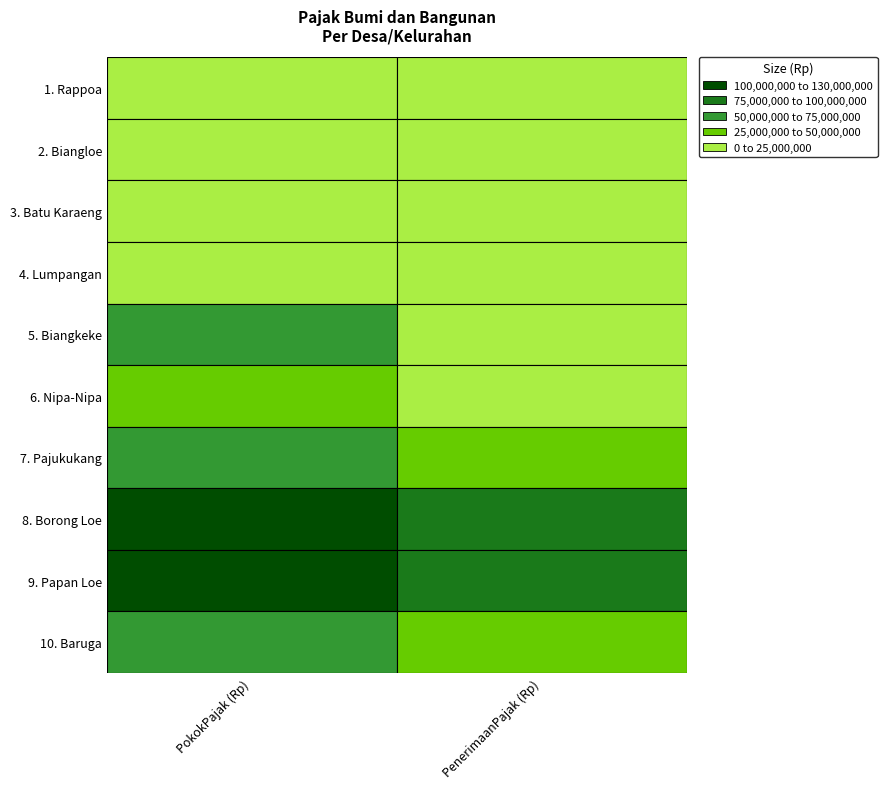

What is the difference between the maximum and minimum values in the 1. Rappoa series?

12691794